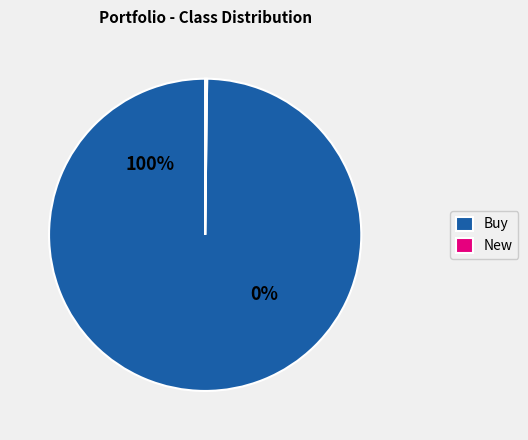

Is it true that XOM is 1% of the pie?

False